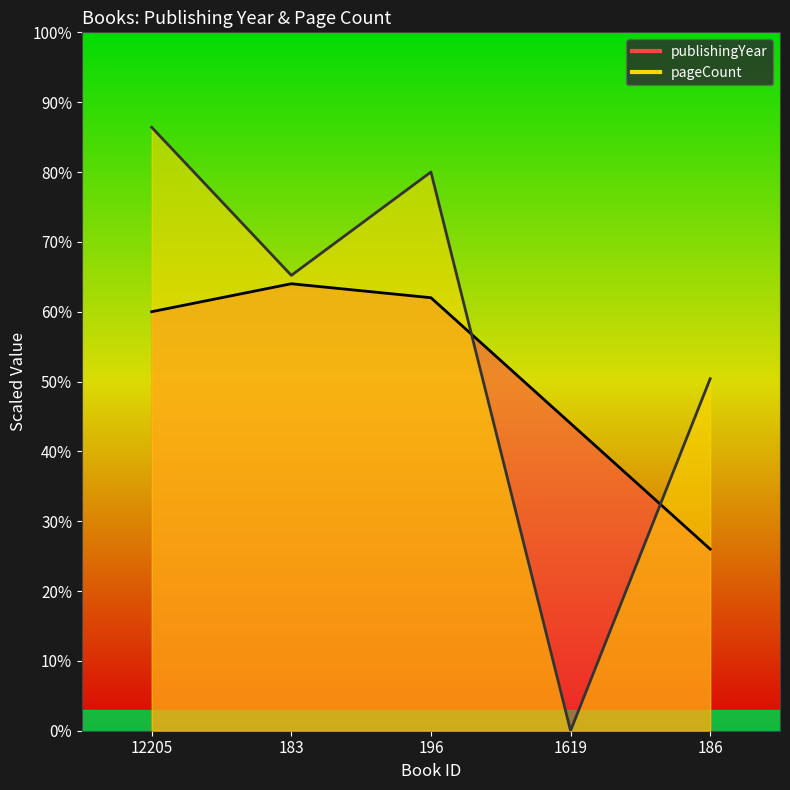

At which label does publishingYear first exceed 60?

183